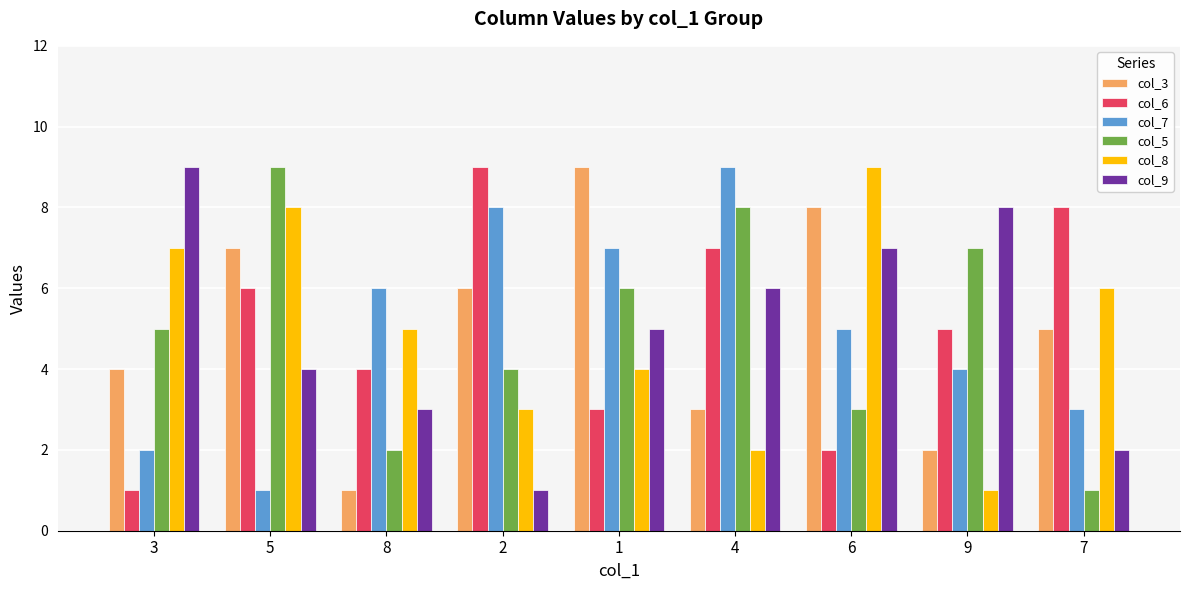

What is the sum of the col_5 values at 6 and 5?

12